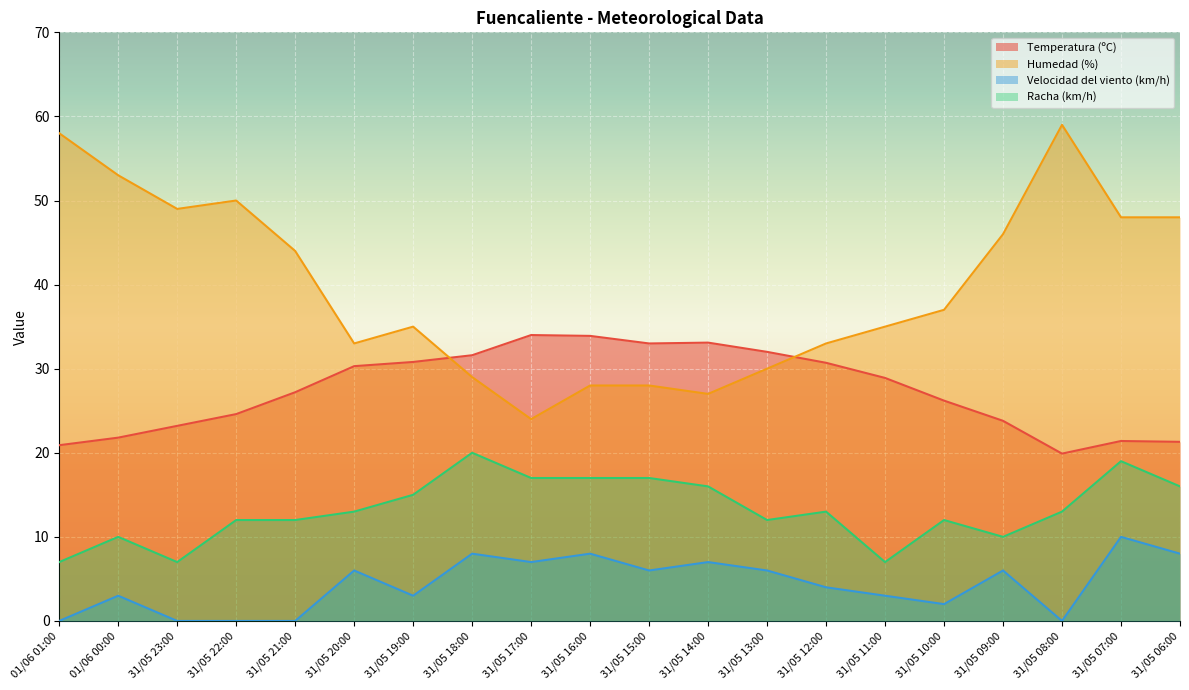

True or false: Velocidad del viento (km/h) and Humedad (%) cross at least once.

False